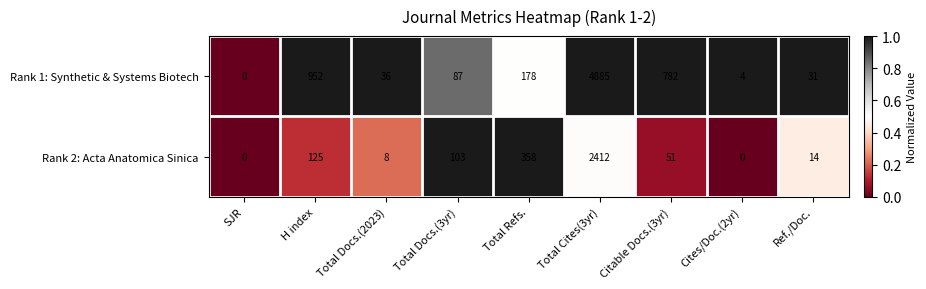

What is the total value across all series at Total Cites(3yr)?

7297